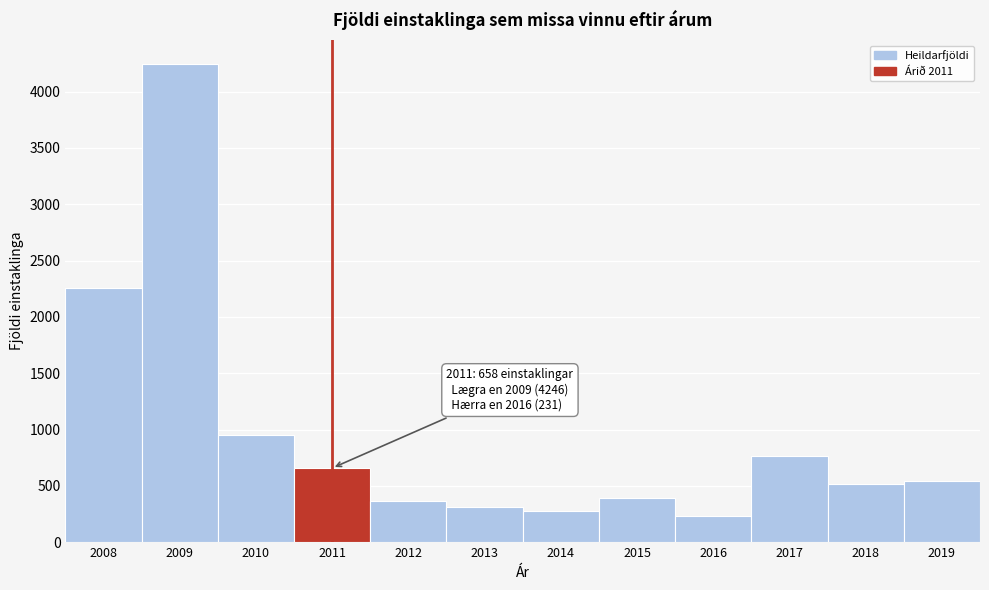

Reading right to left, transcribe all the data shown in this chart.

545	514	768	231	394	279	311	364	658	953	4246	2260